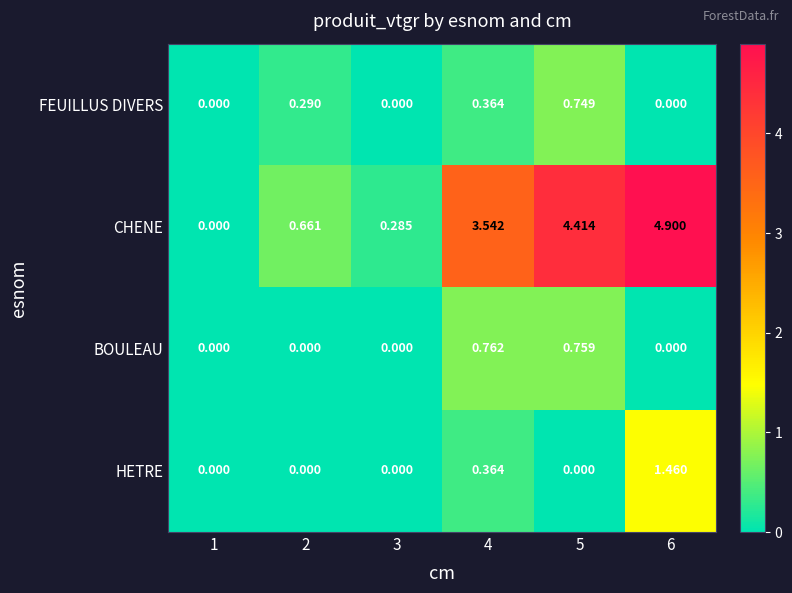

Is the value of FEUILLUS DIVERS at 4 greater than the value of CHENE at 4?

No